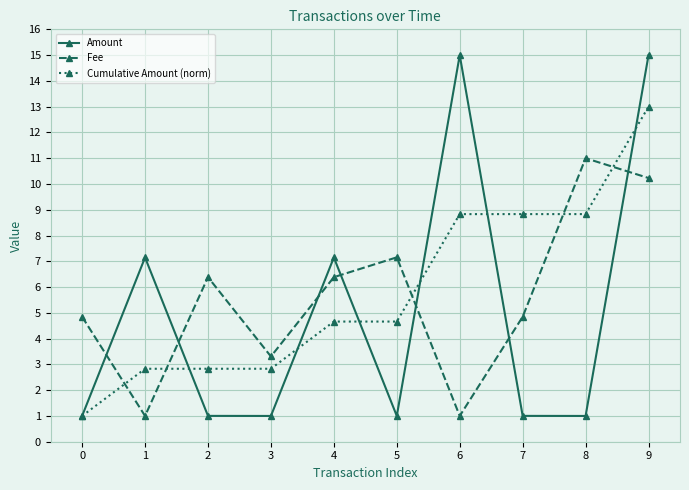

The value of Fee at 1 is 1.0. True or false?

True